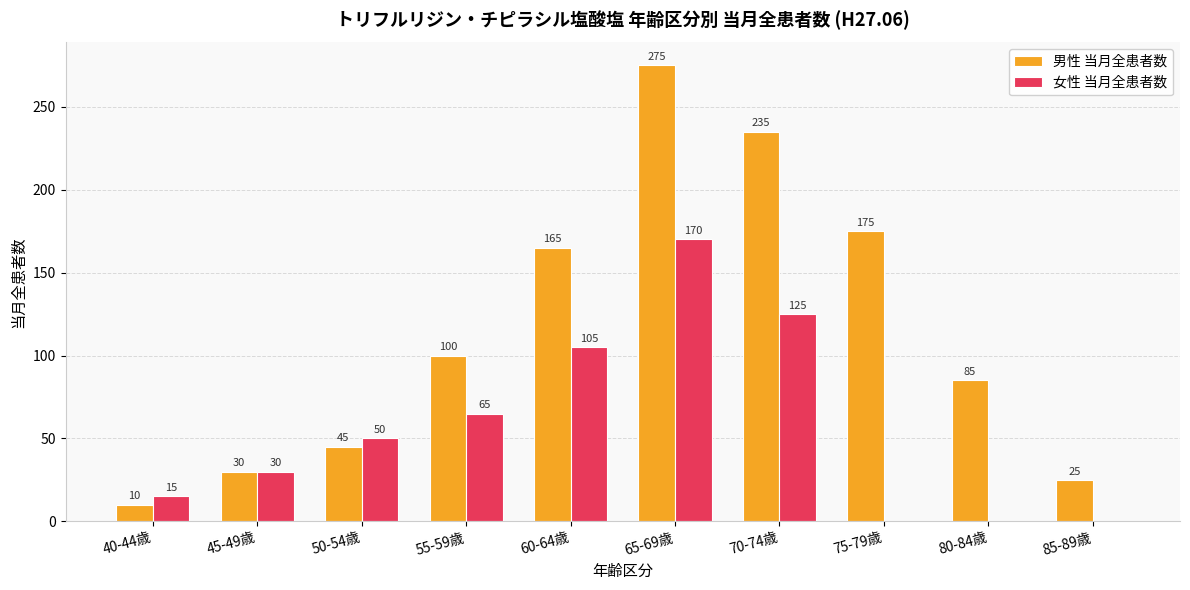

What is the sum of all 女性 当月全患者数 values?

560